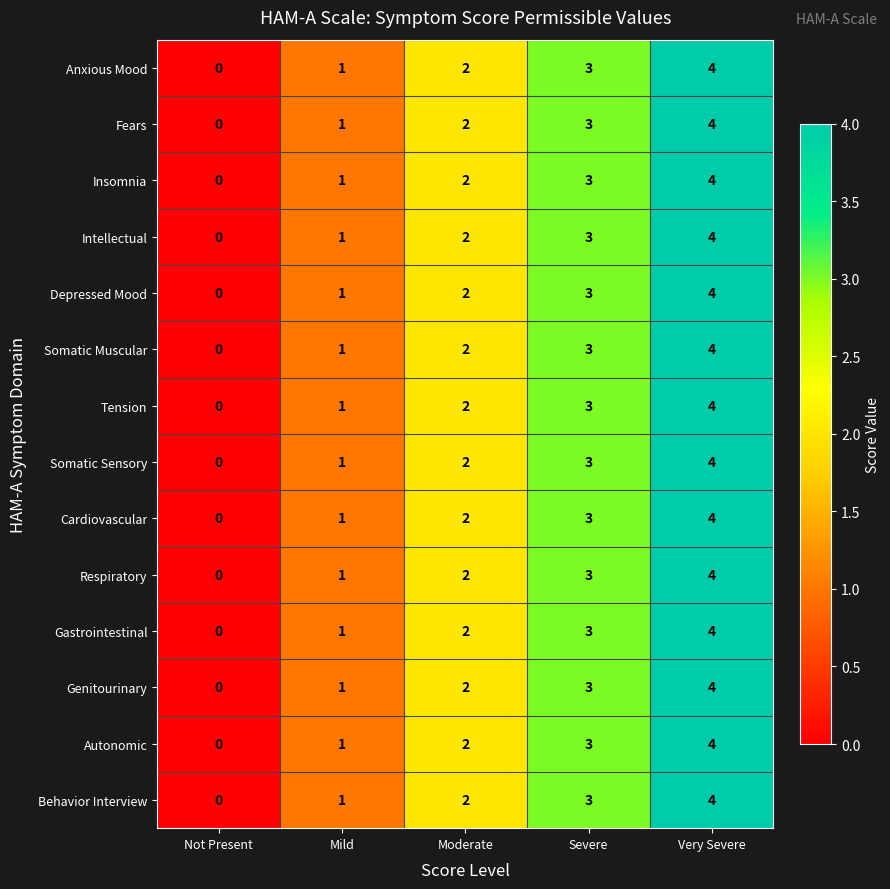

What is the approximate value of Somatic Muscular at Very Severe?

4